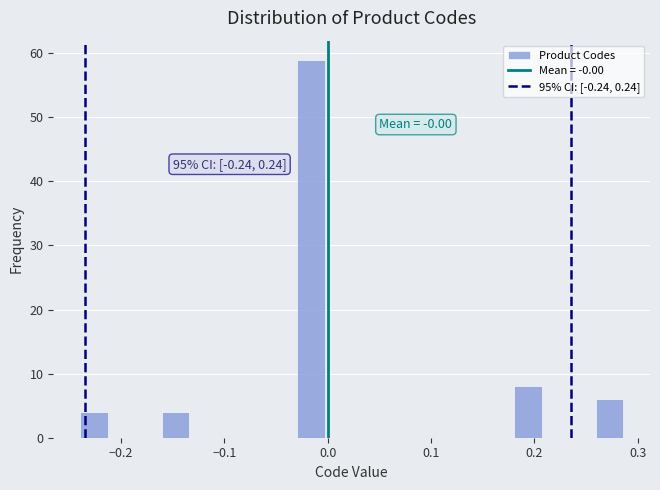

Around what value on the x-axis is the tallest bar? Give the approximate position of its centre, as read against the axis.

-0.02